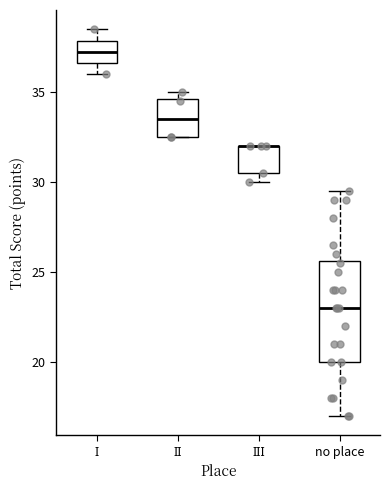

Reading left to right, transcribe this box plot: for each box, give where its median line is, the range the box spans, and where its two whiskers end, as read against the y-axis. The values are not printed on the chart, so give them approximately, as read against the axis.

І: median 37.5, box 36.5 to 38.0, whiskers 36.0 to 38.5
ІІ: median 33.5, box 32.5 to 34.5, whiskers 32.5 to 35.0
ІІІ: median 32.0 (drawn on the box's upper edge), box 30.5 to 32.0, whiskers 30.0 to 32.0
no place: median 23.0, box 20.0 to 25.5, whiskers 17.0 to 29.5